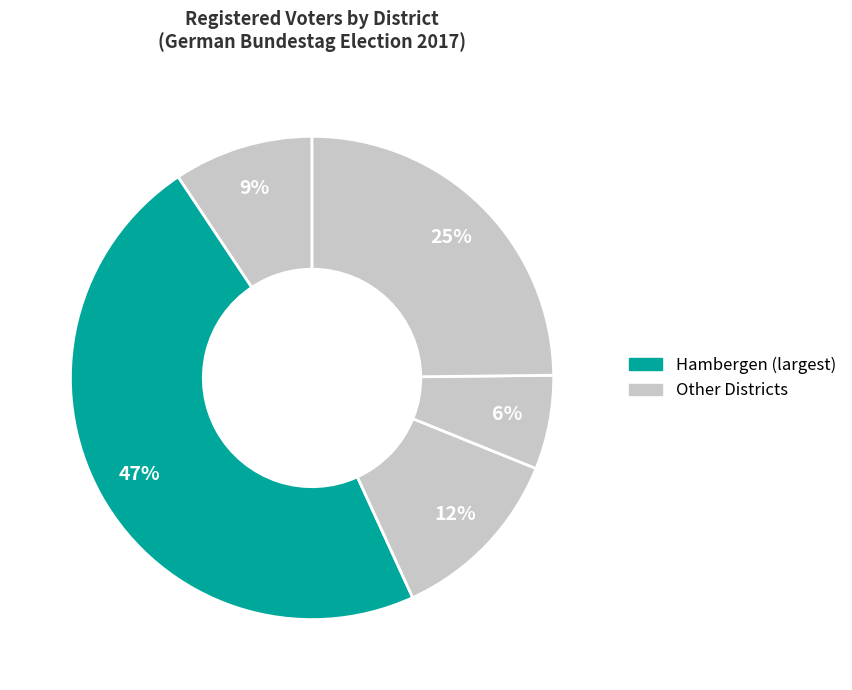

Count the number of slices in the pie.

5